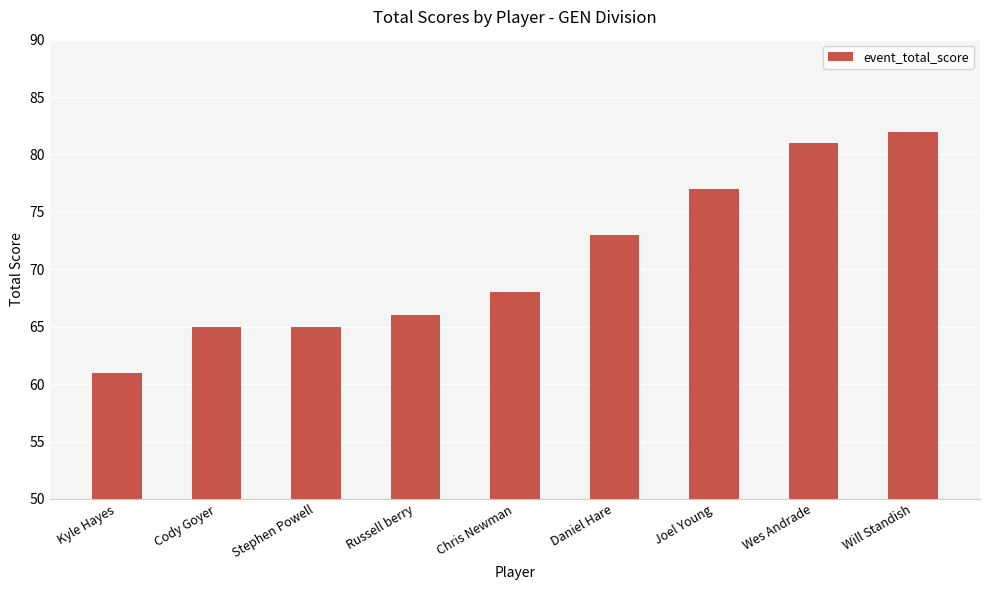

What position from the right is Daniel Hare?

4